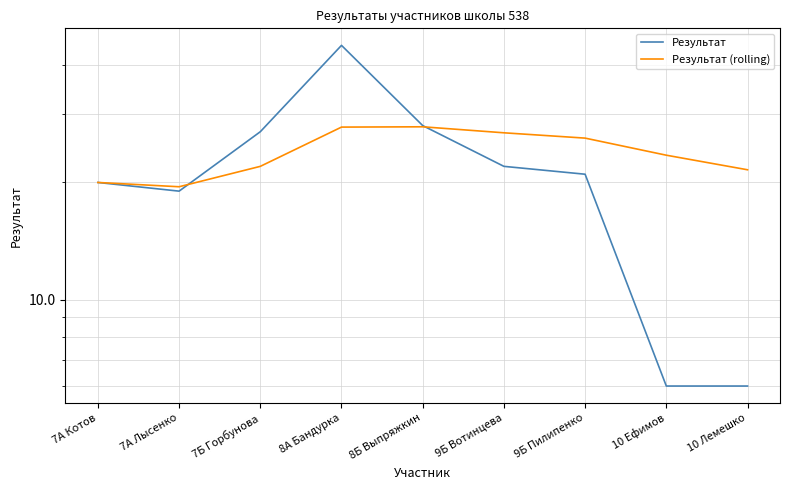

Which series ends up on top after the final intersection of Результат and Результат (rolling)?

Результат (rolling)